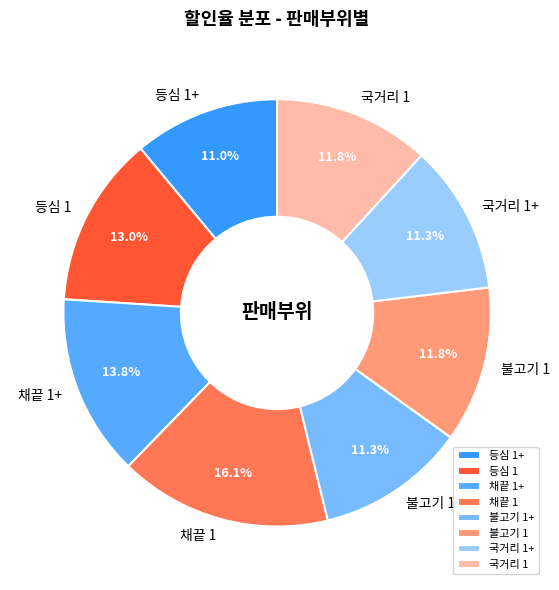

To the nearest percent, what percentage of the pie is 불고기 1?

12%